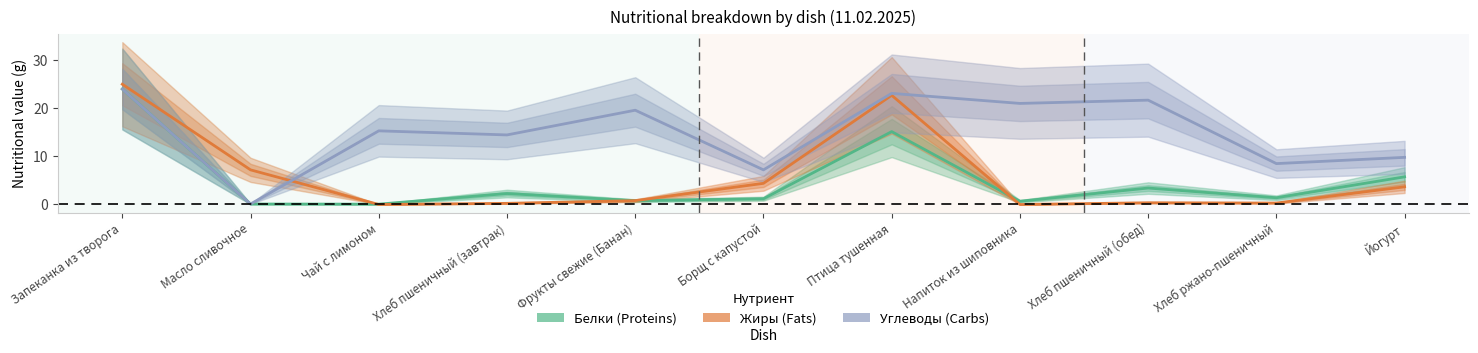

What is the label of the 6th point from the left?

Борщ с капустой